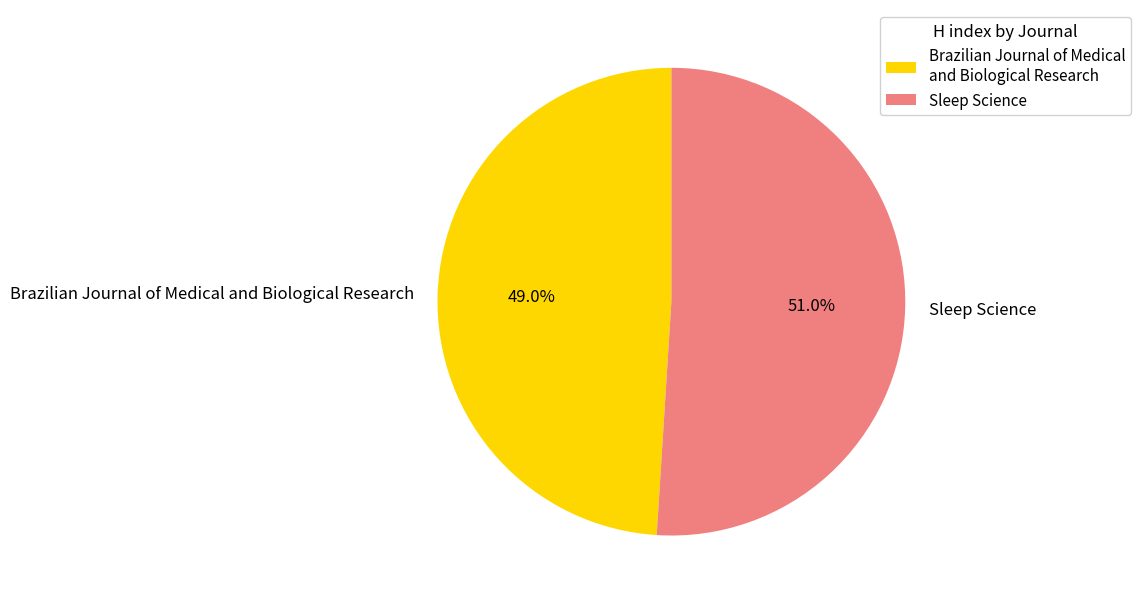

To the nearest percent, what portion does Brazilian Journal of Medical and Biological Research represent?

49%